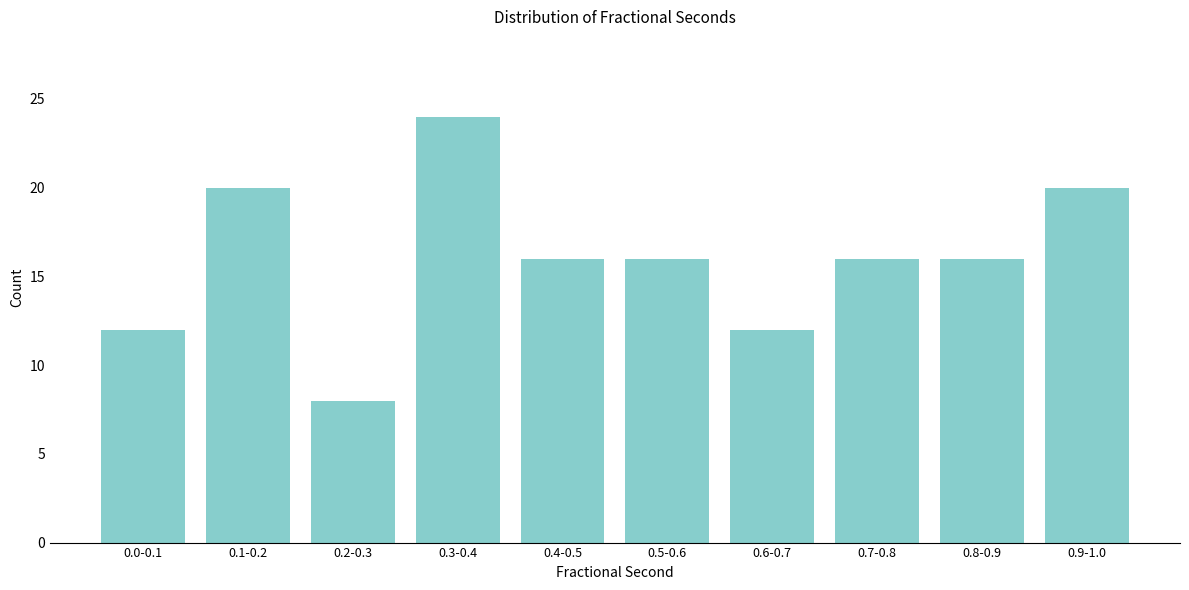

Reading left to right, transcribe all the data shown in this chart.

0.0-0.1=12	0.1-0.2=20	0.2-0.3=8	0.3-0.4=24	0.4-0.5=16	0.5-0.6=16	0.6-0.7=12	0.7-0.8=16	0.8-0.9=16	0.9-1.0=20